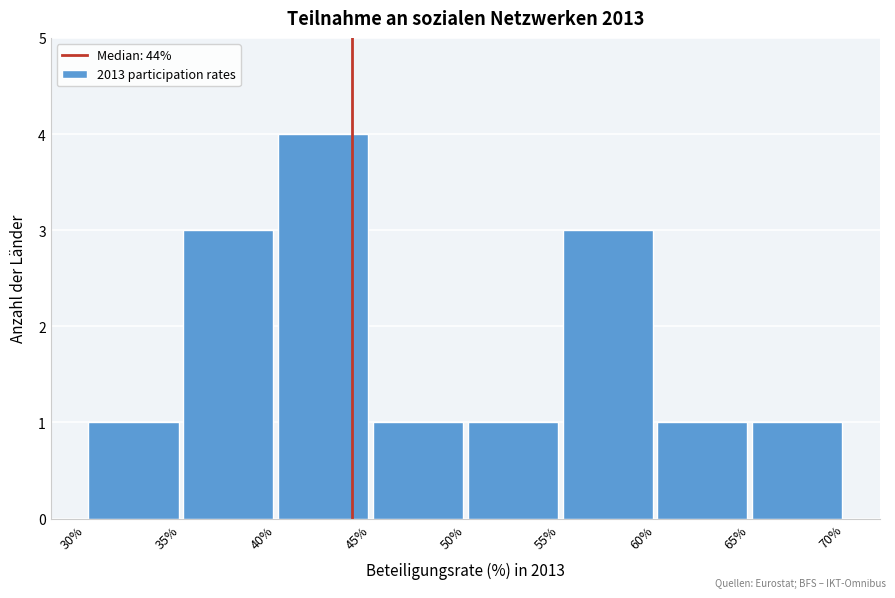

Which range on the x-axis has the tallest bar?

40% to 45%